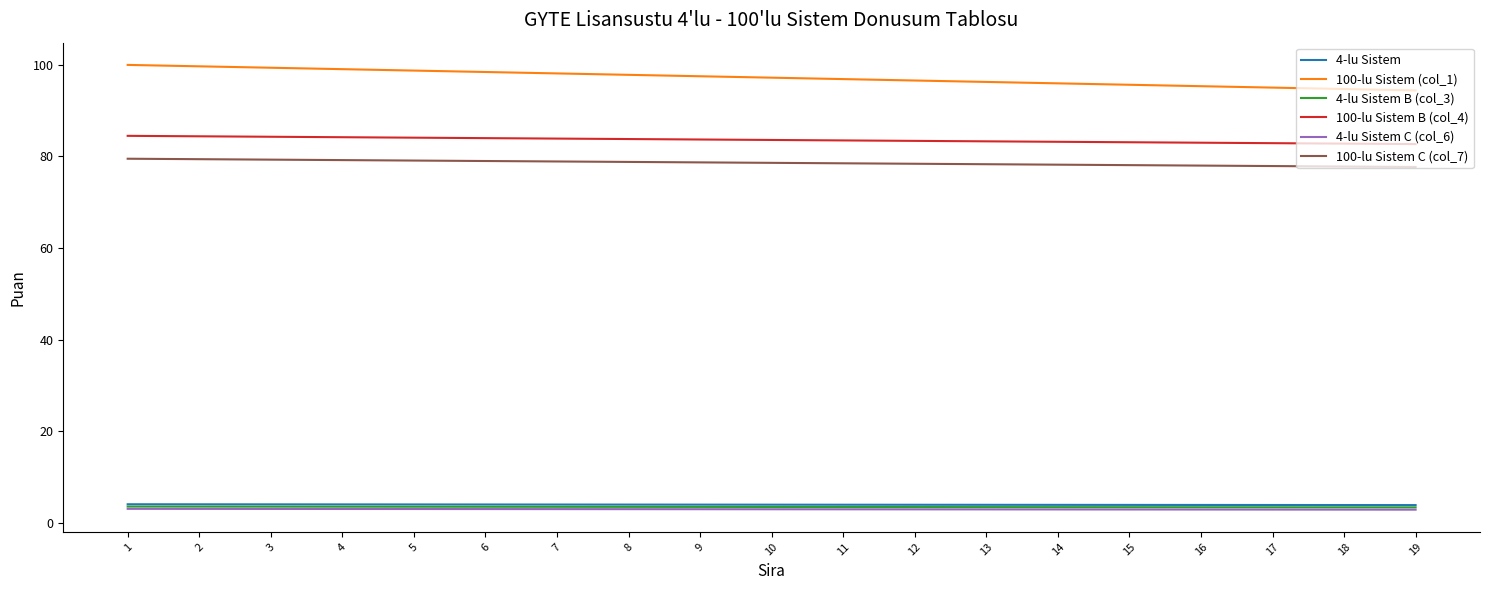

Which series has the largest total across all categories?

100-lu Sistem (col_1)